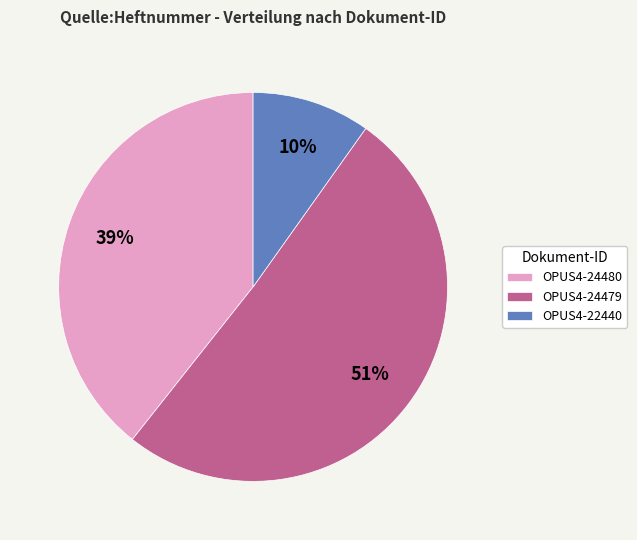

What is the smallest slice in the pie chart?

OPUS4-22440